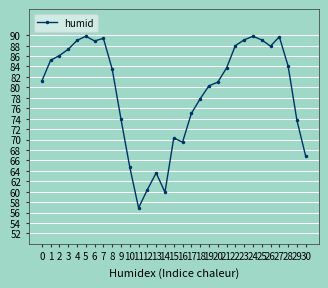

What is the change in value from 4 to 15?

-18.7